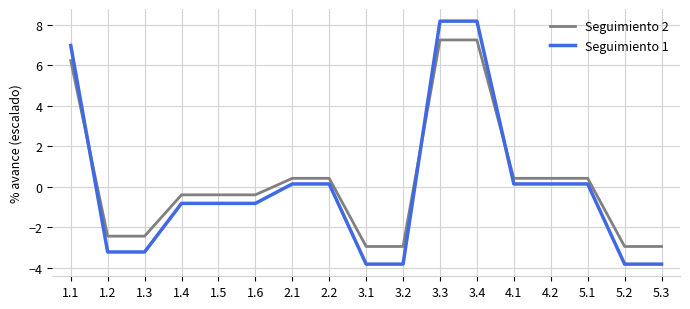

Reading right to left, extract all data points from this chart.

Seguimiento 2: 5.3=-2.9	5.2=-2.9	5.1=0.4	4.2=0.4	4.1=0.4	3.4=7.3	3.3=7.3	3.2=-2.9	3.1=-2.9	2.2=0.4	2.1=0.4	1.6=-0.4	1.5=-0.4	1.4=-0.4	1.3=-2.4	1.2=-2.4	1.1=6.2
Seguimiento 1: 5.3=-3.8	5.2=-3.8	5.1=0.1	4.2=0.1	4.1=0.1	3.4=8.2	3.3=8.2	3.2=-3.8	3.1=-3.8	2.2=0.1	2.1=0.1	1.6=-0.8	1.5=-0.8	1.4=-0.8	1.3=-3.2	1.2=-3.2	1.1=7.0